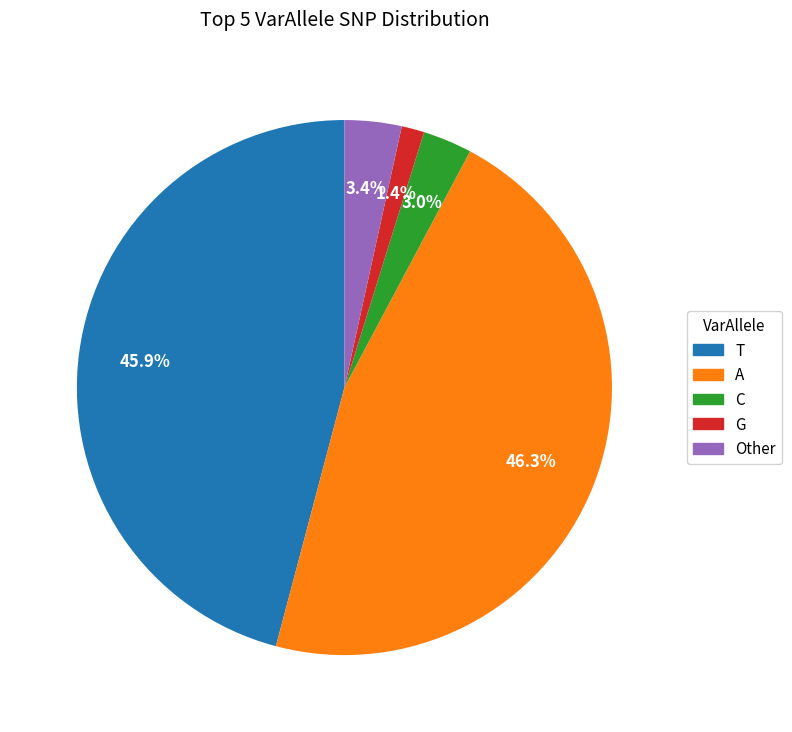

Count the number of slices in the pie.

5